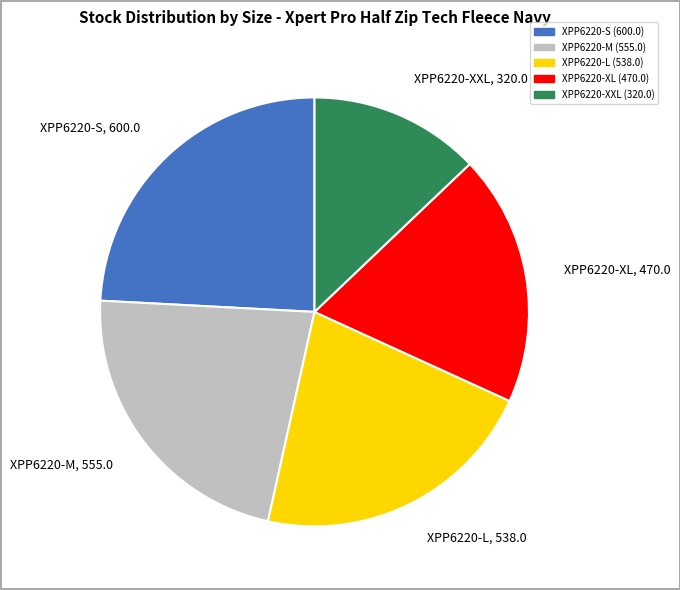

Do XPP6220-M and XPP6220-L together represent more than half of the pie?

No